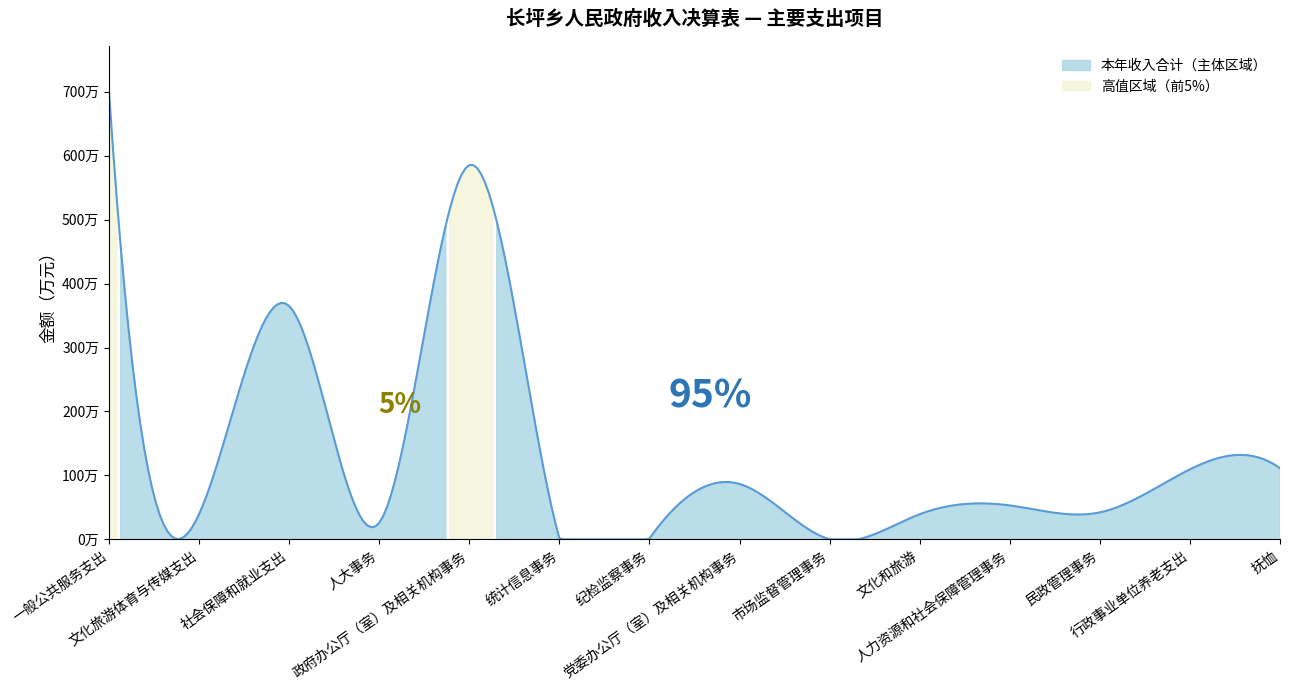

What is the sum of the values at 纪检监察事务 and 党委办公厅（室）及相关机构事务?

880148.0